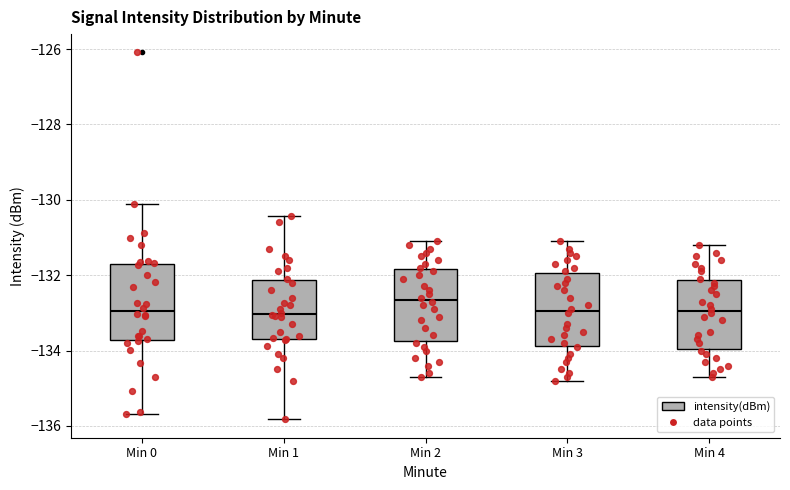

Where is the upper edge of the box for Min 3 on the y-axis? The values are not printed on the chart, so give them approximately, as read against the axis.

-132.0